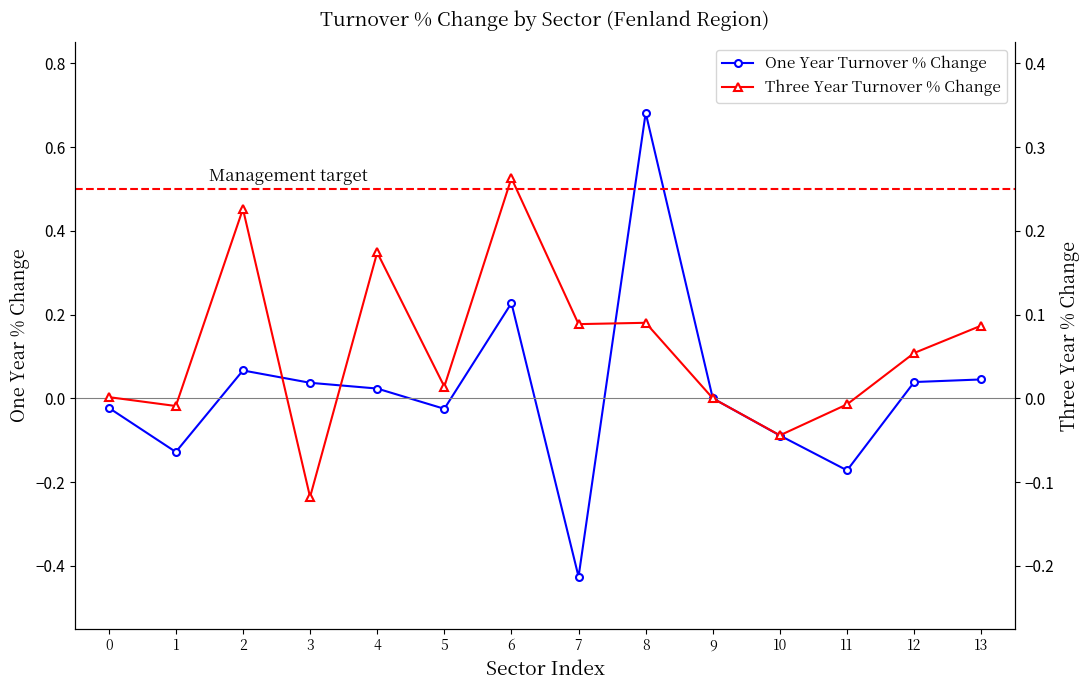

What is the difference between the One Year Turnover % Change values at 11 and 2?

0.2